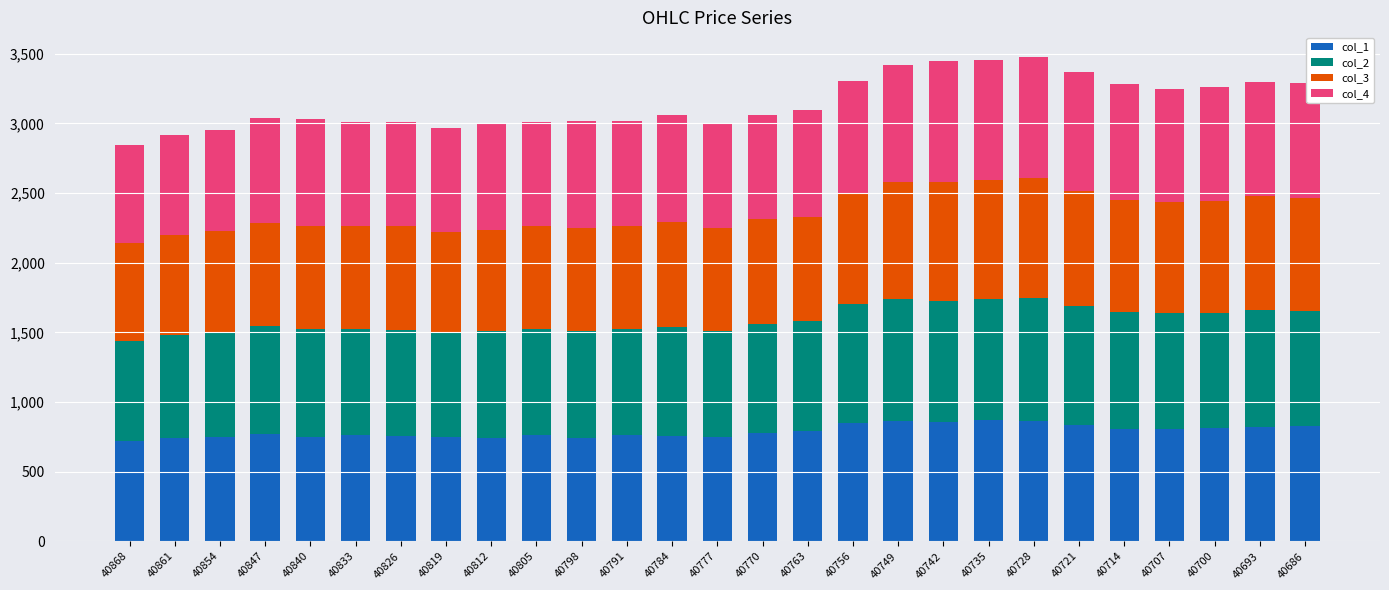

What is the highest value of the col_1 series?

869.5